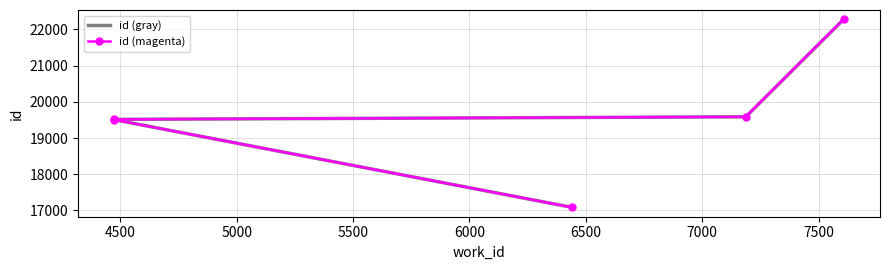

True or false: id (gray) and id (magenta) intersect in this chart.

False